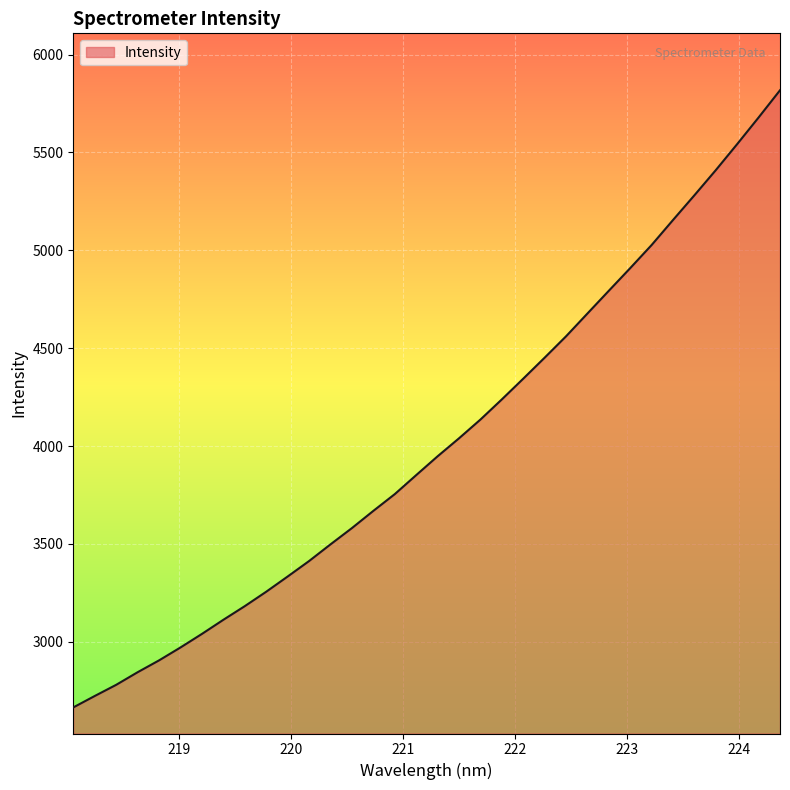

What is the difference between the maximum and minimum values?

3153.1